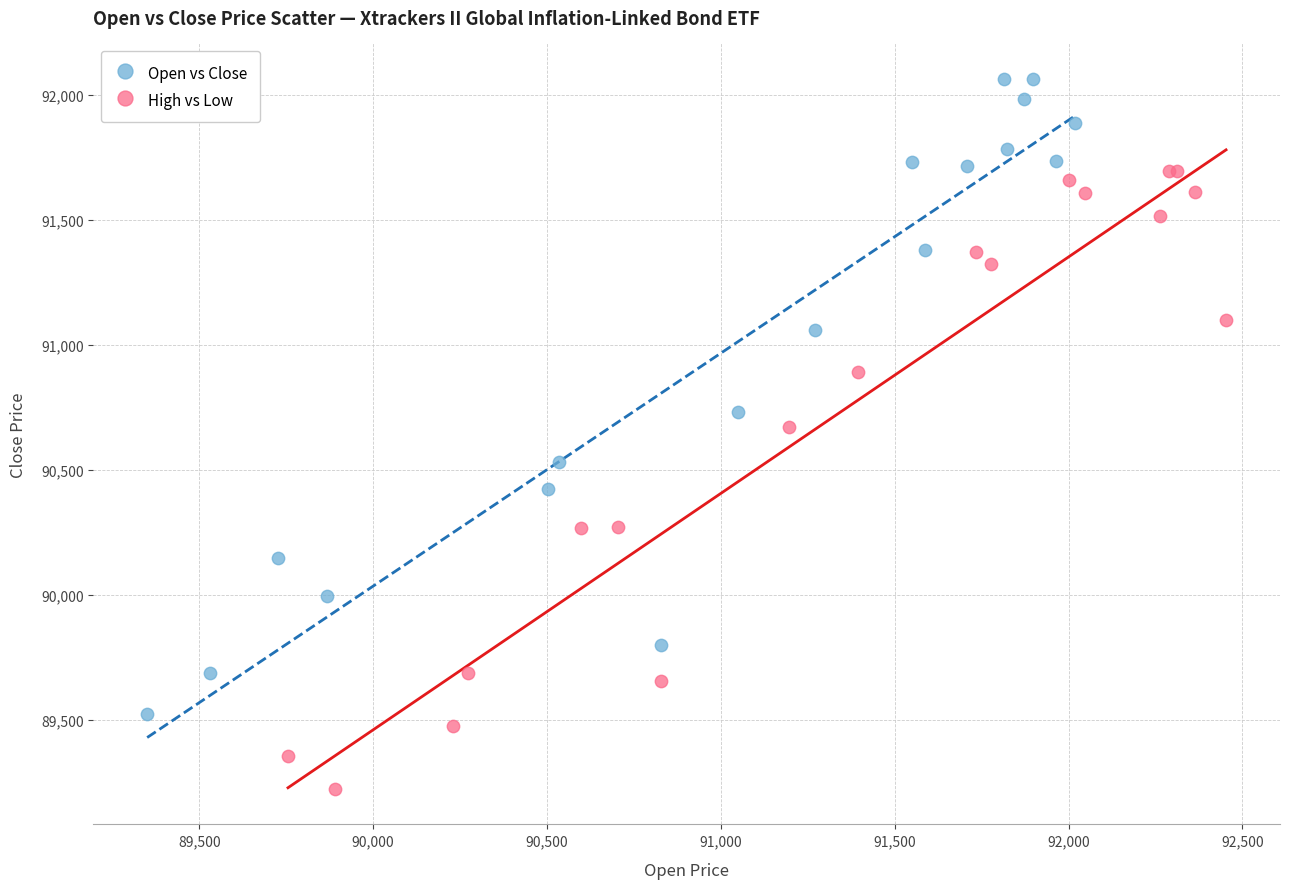

Which series contains the lowest Y value?

High vs Low